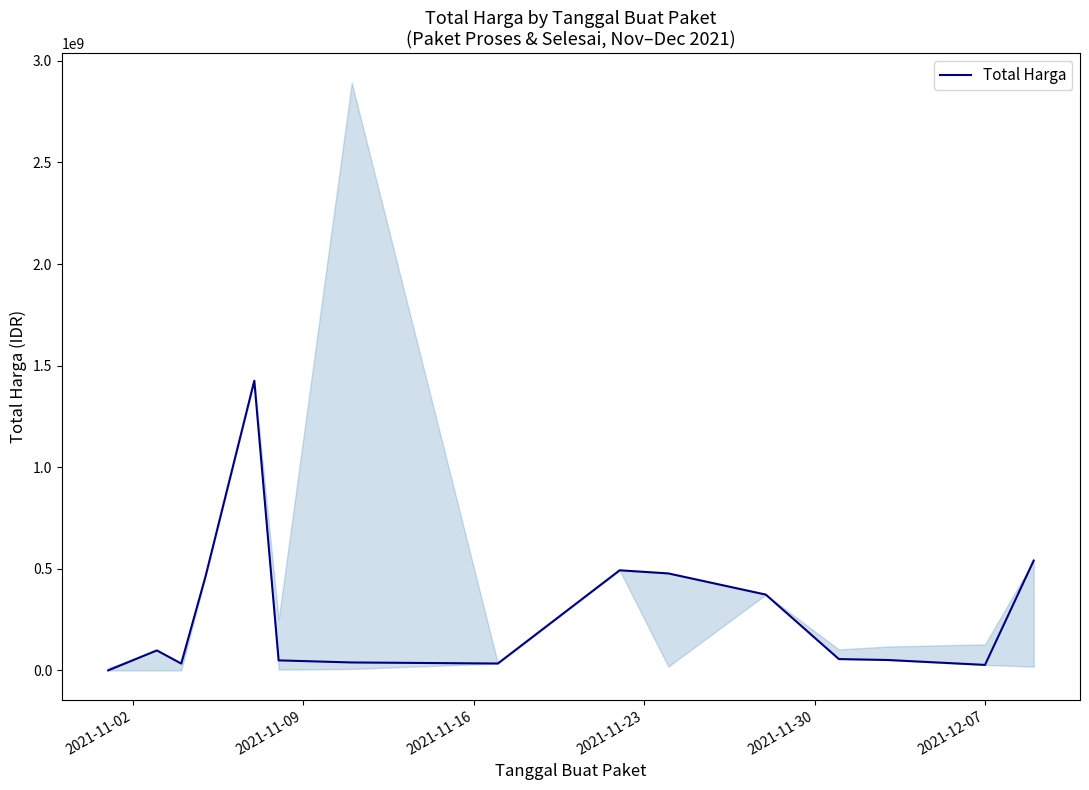

What is the minimum value shown in the chart?

333600